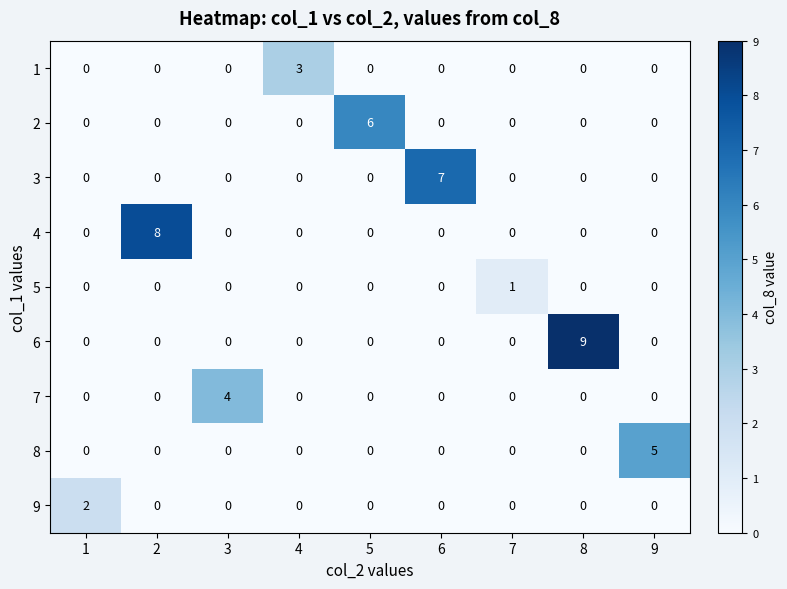

What is the spread (max minus min) of values at 7?

1